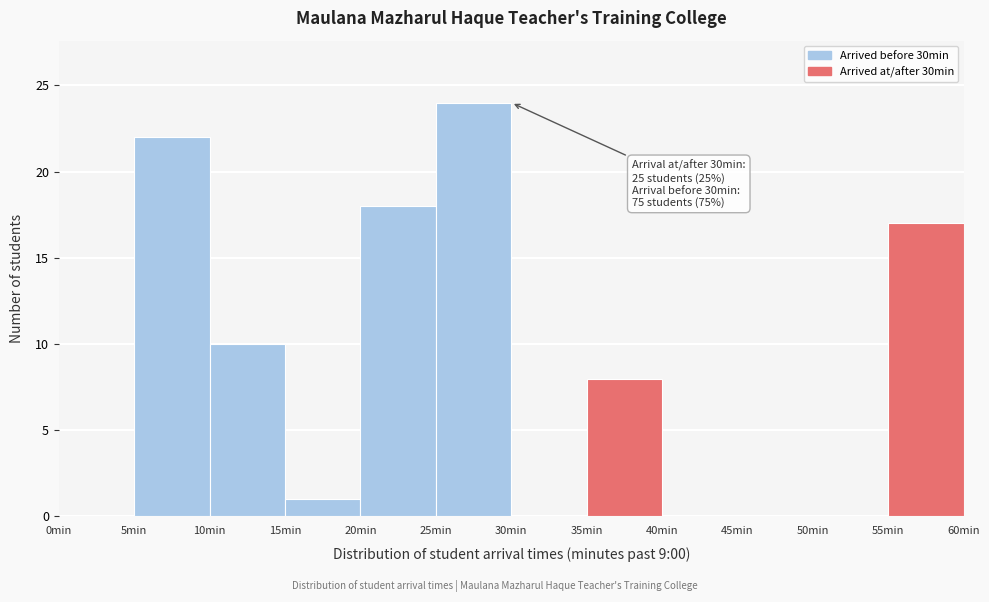

Over which range of the x-axis is the bar tallest?

25 to 30